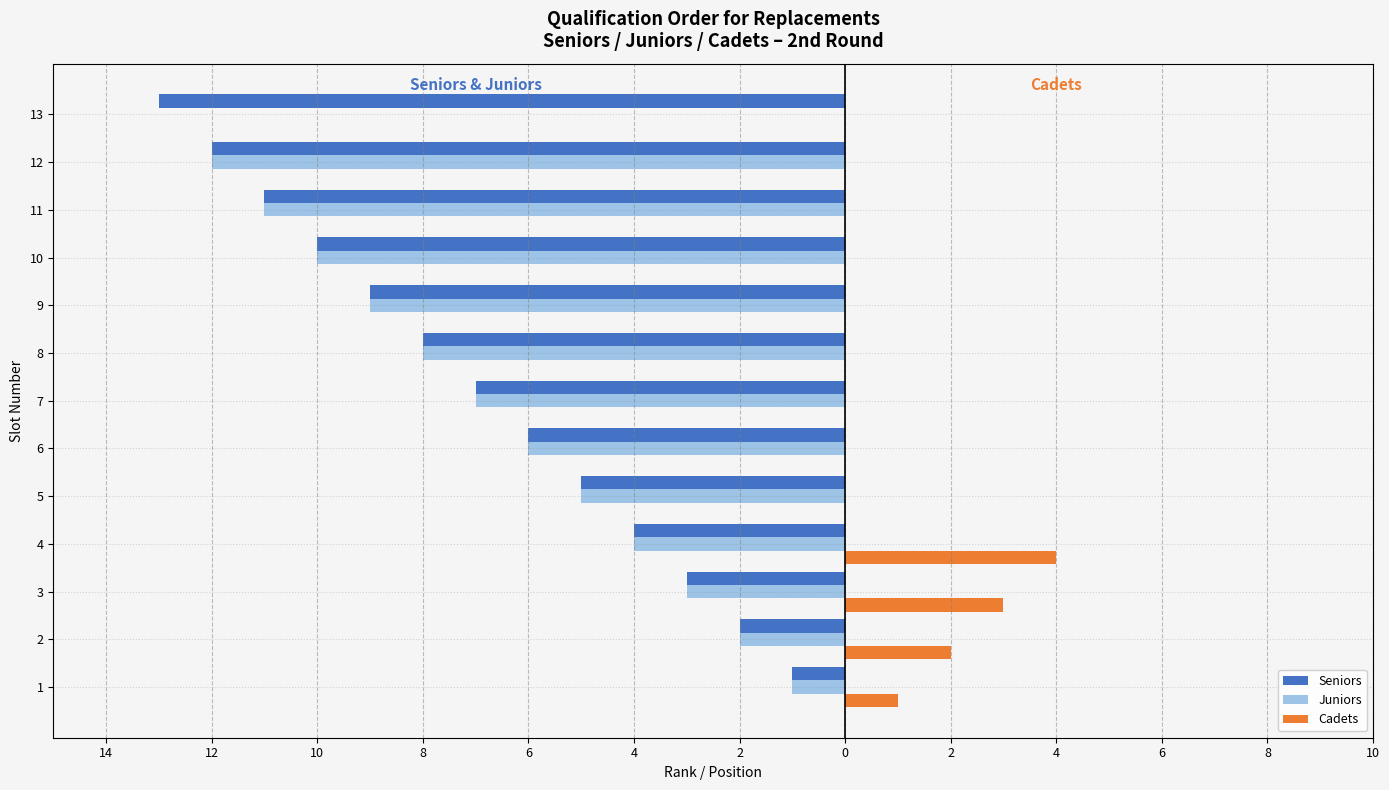

What are all the series names shown in the legend?

Seniors, Juniors, Cadets